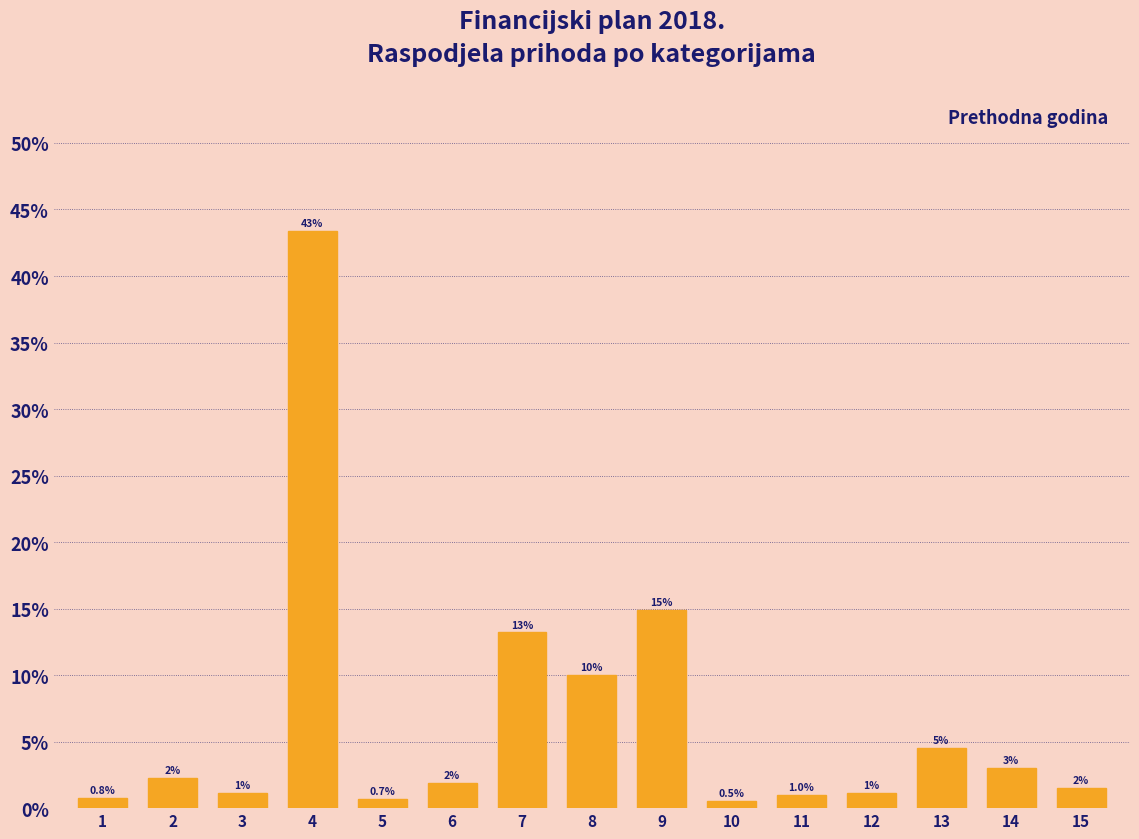

Is it true that the value at 14 is 5.4?

False